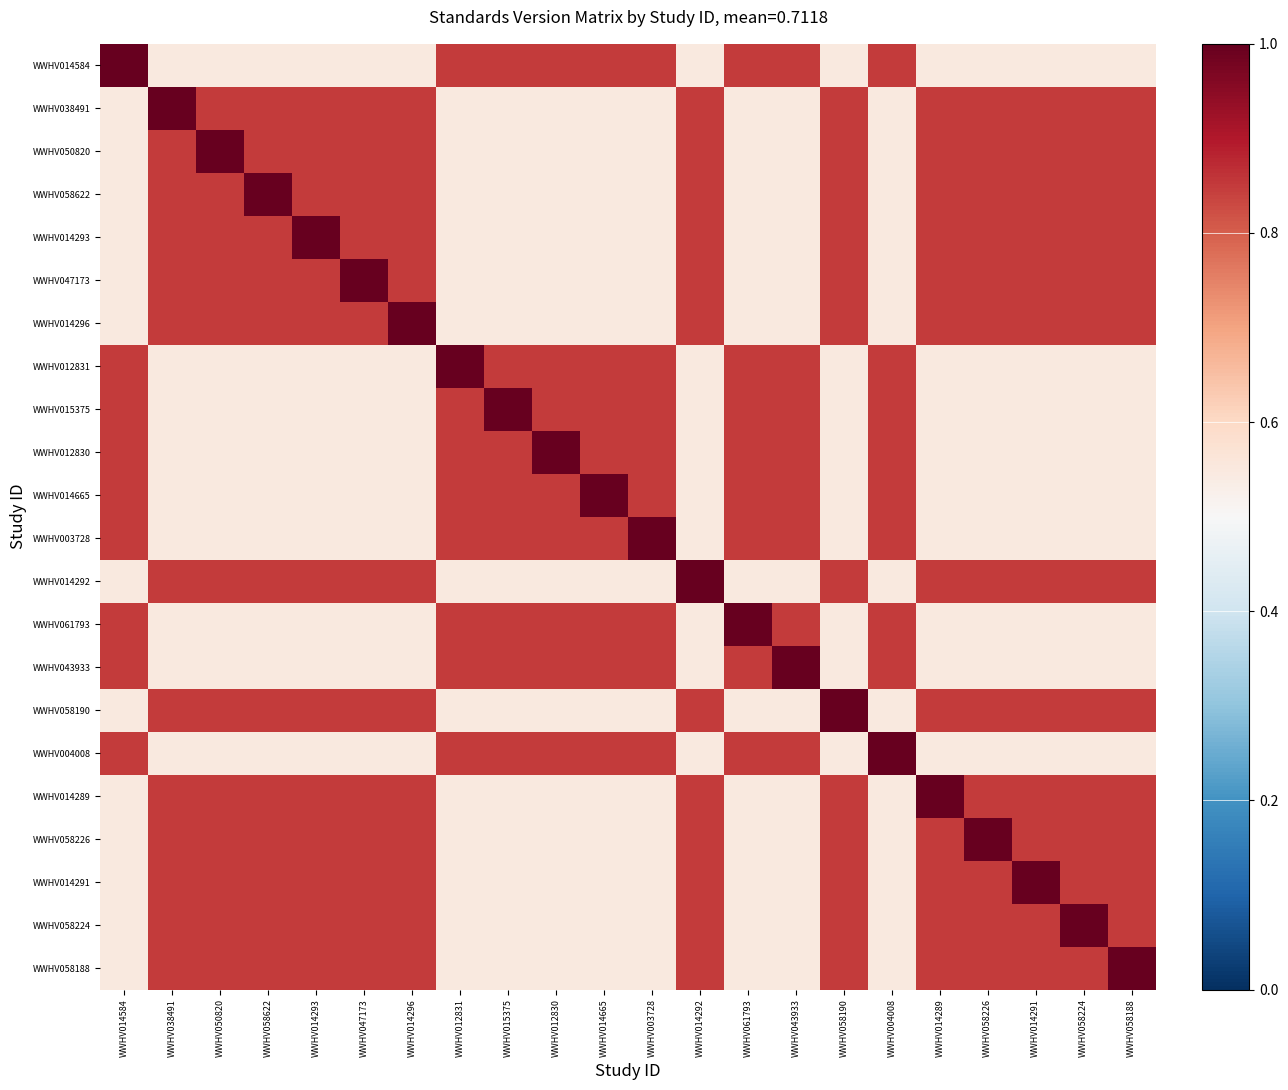

Which has a higher value, WWHV058188 or WWHV003728?

WWHV003728